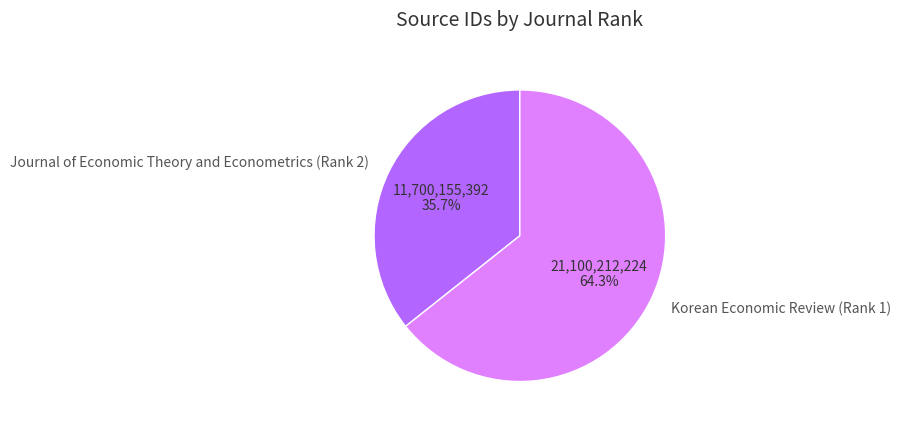

How many slices are in this pie chart?

2